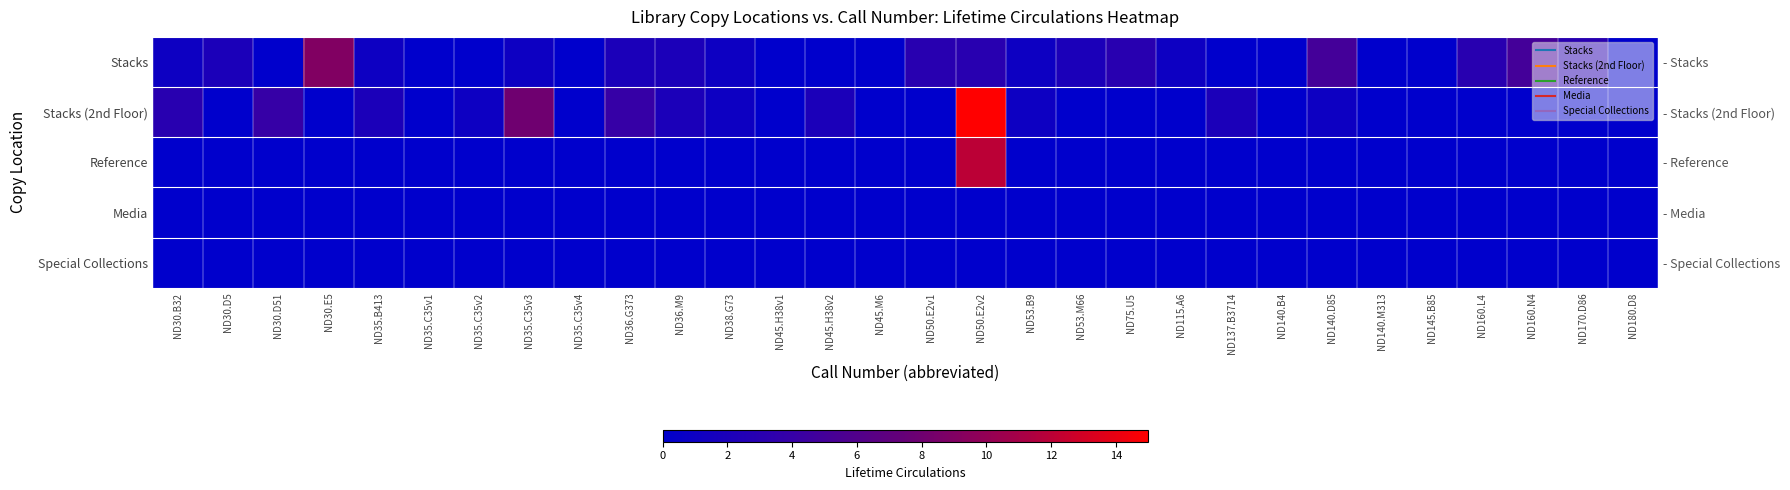

List the labels in order of Media value, smallest first.

ND30.B32, ND30.D5, ND30.D51, ND30.E5, ND35.B413, ND35.C35v1, ND35.C35v2, ND35.C35v3, ND35.C35v4, ND36.G373, ND36.M9, ND38.G73, ND45.H38v1, ND45.H38v2, ND45.M6, ND50.E2v1, ND50.E2v2, ND53.B9, ND53.M66, ND75.U5, ND115.A6, ND137.B3714, ND140.B4, ND140.D85, ND140.M313, ND145.B85, ND160.L4, ND160.N4, ND170.D86, ND180.D8